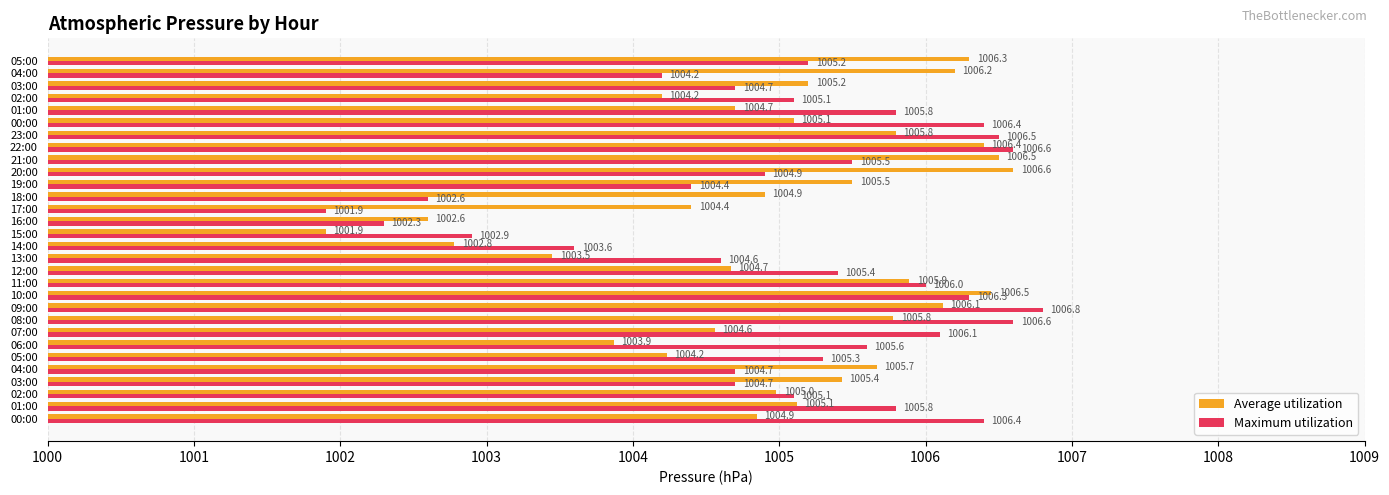

What are all the series names shown in the legend?

Average utilization, Maximum utilization